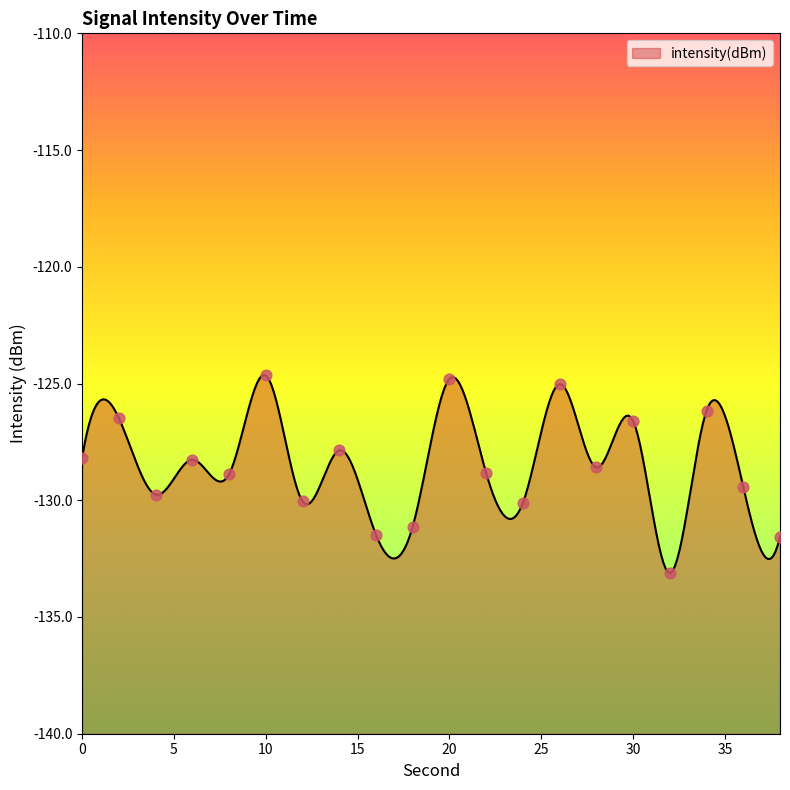

What is the change in value from 30 to 36?

-2.8